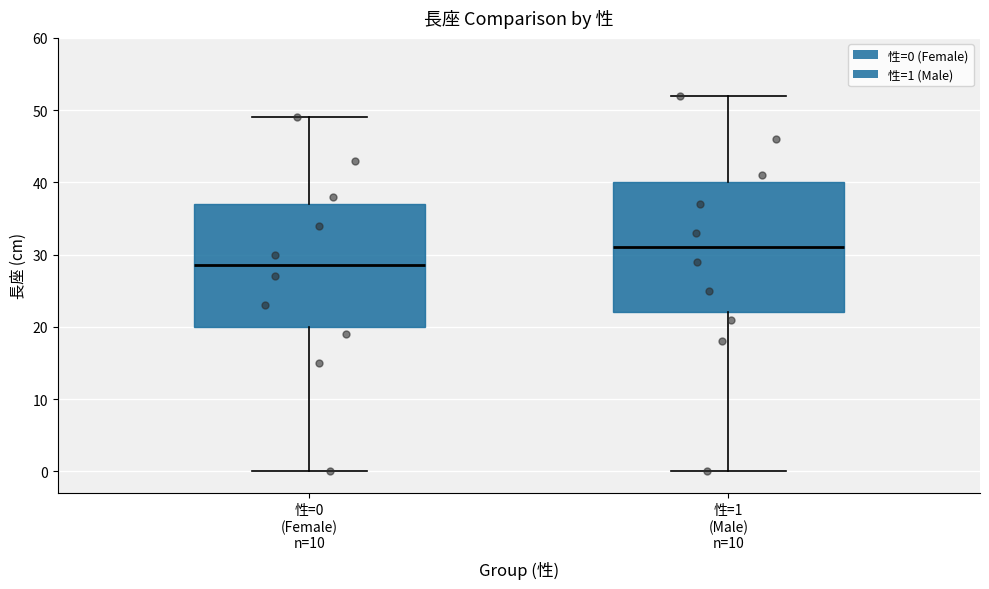

Reading left to right, read every box against the y-axis: the position of its median line, the range the box covers, and the ends of its whiskers. The values are not printed on the chart, so give them approximately, as read against the axis.

性=0 (Female) n=10: median 29, box 20 to 37, whiskers 0 to 49
性=1 (Male) n=10: median 31, box 22 to 40, whiskers 0 to 52